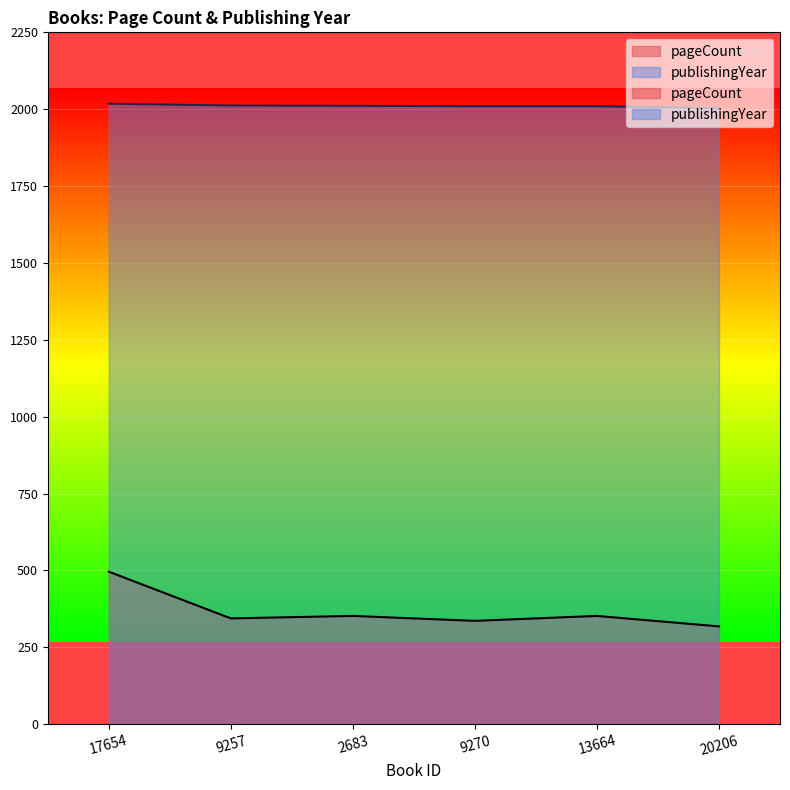

Which series has the largest range (max minus min)?

pageCount